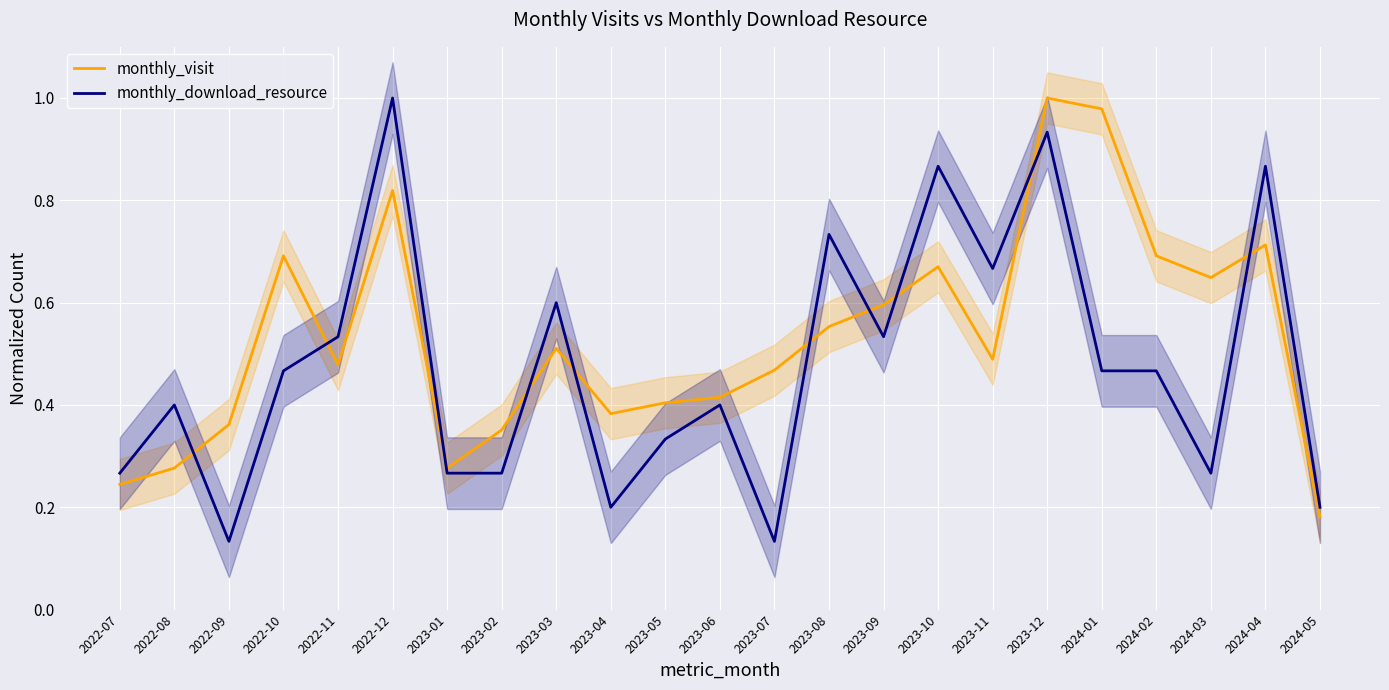

What is the difference between the second highest and second lowest values in the monthly_download_resource series?

0.8